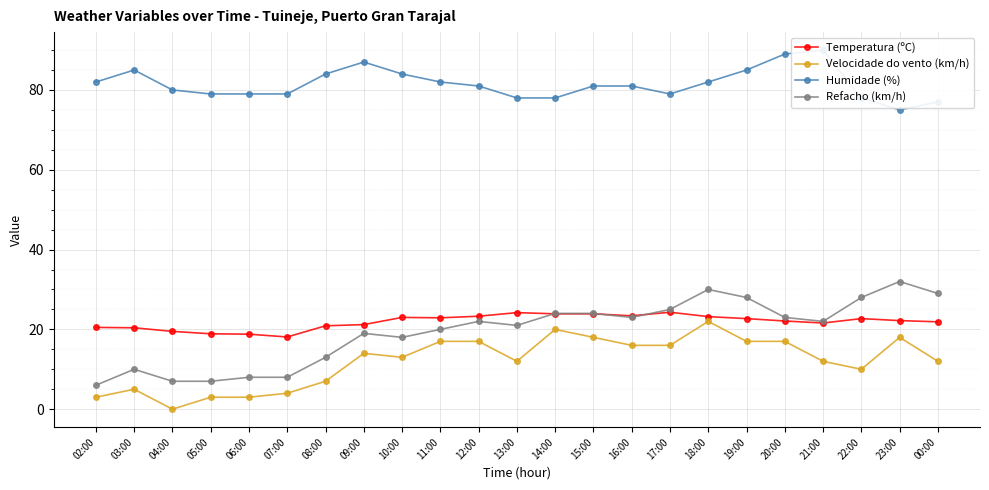

Between 02:00 and 10:00, which is larger?

10:00